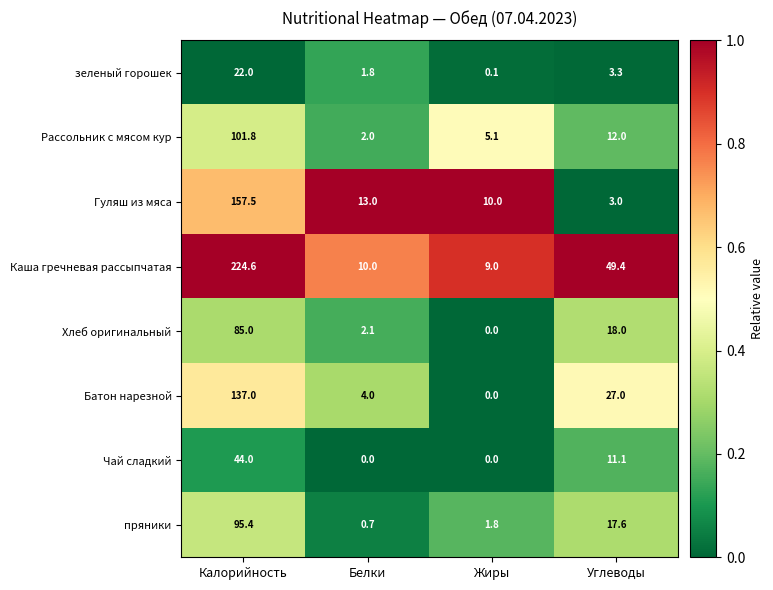

How many series are shown in this chart?

8